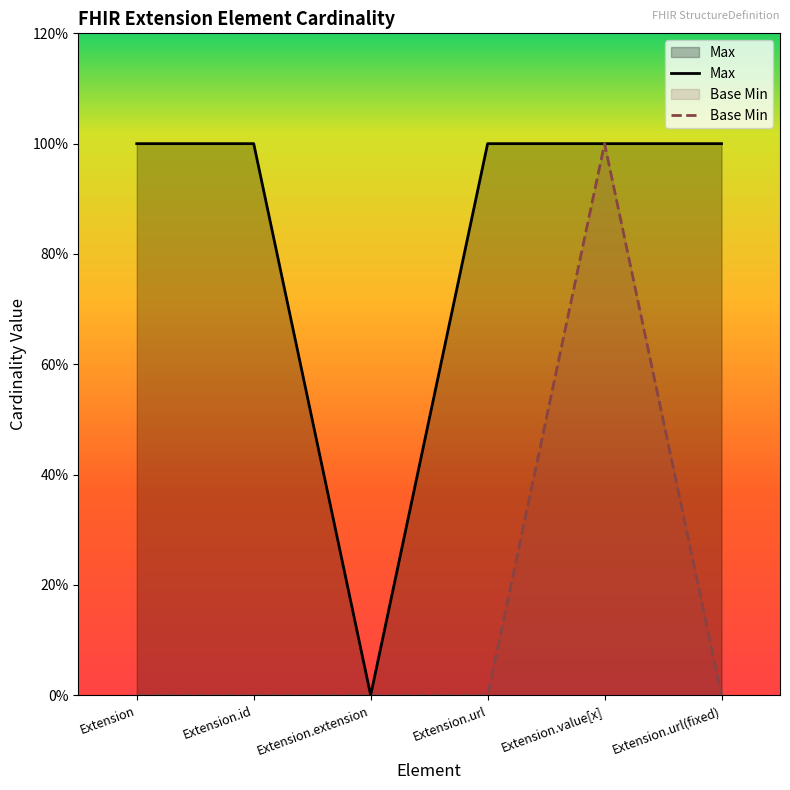

List the series in order of their overall mean, highest first.

Max, Base Min